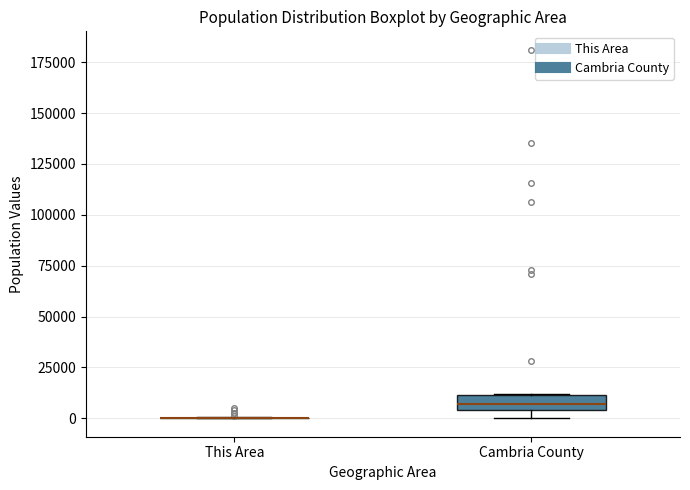

Which box is the tallest, from its lower edge to its upper edge?

Cambria County